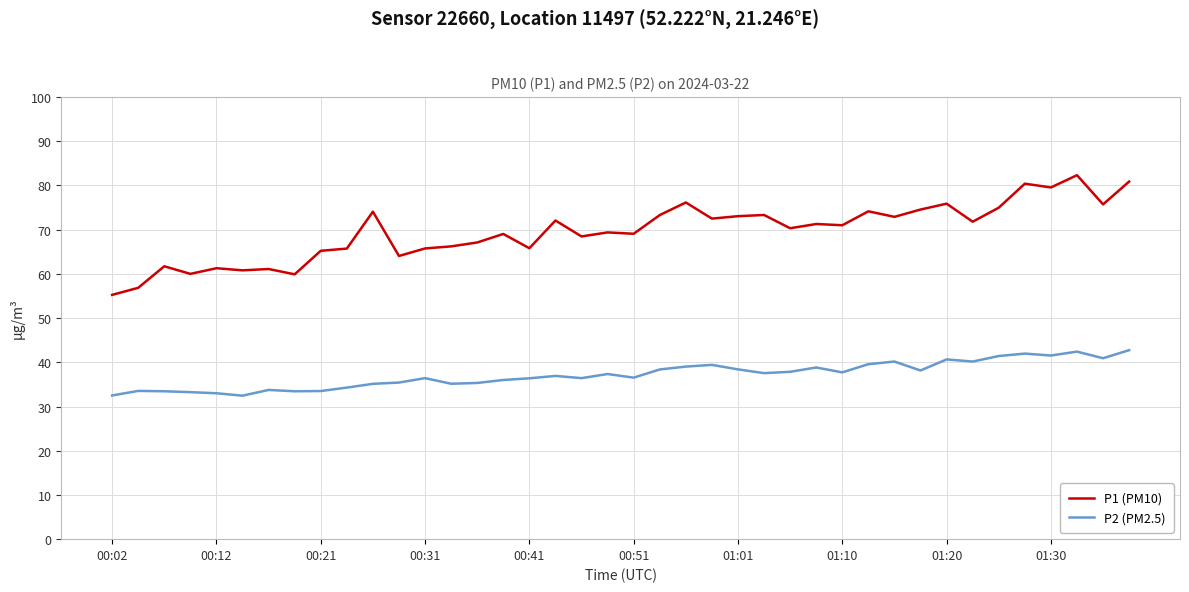

What is the smallest value displayed?

32.5